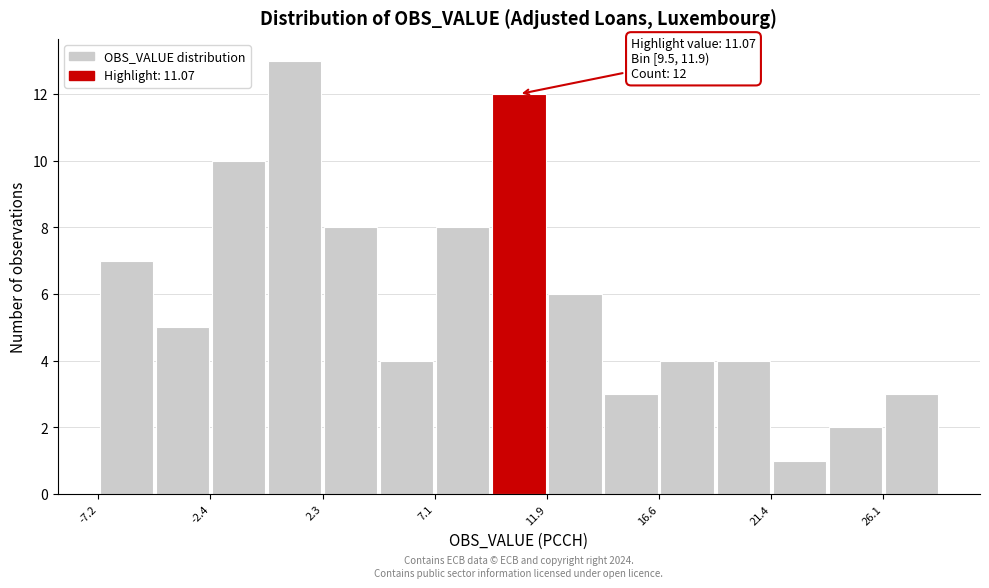

Which range on the x-axis has the tallest bar?

0.0 to 2.5